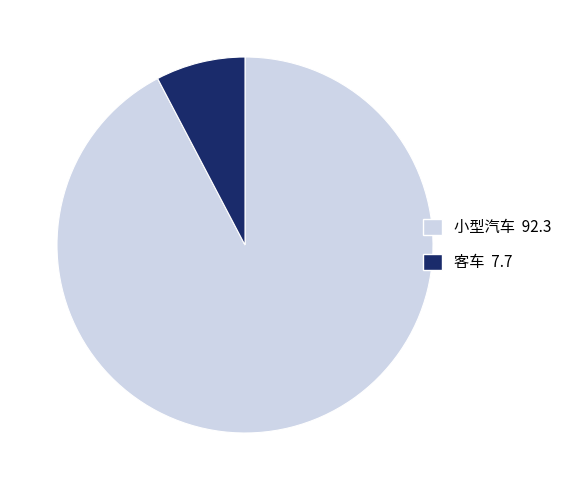

The 客车 slice represents 8% of the pie. True or false?

True